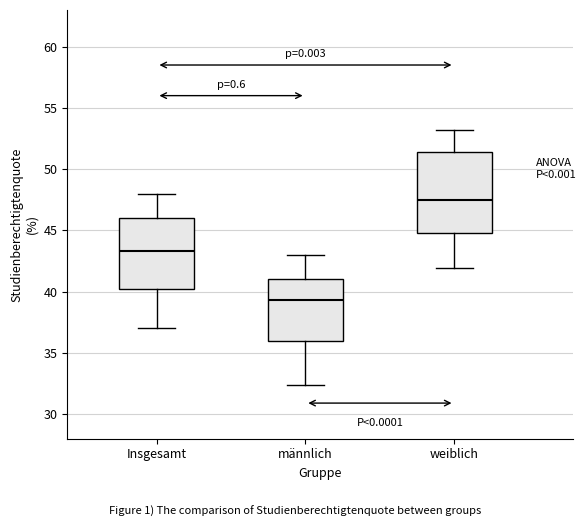

Reading left to right, read every box against the y-axis: the position of its median line, the range the box covers, and the ends of its whiskers. The values are not printed on the chart, so give them approximately, as read against the axis.

Insgesamt: median 43.5, box 40.5 to 46.0, whiskers 37.0 to 48.0
männlich: median 39.5, box 36.0 to 41.0, whiskers 32.5 to 43.0
weiblich: median 47.5, box 45.0 to 51.5, whiskers 42.0 to 53.0